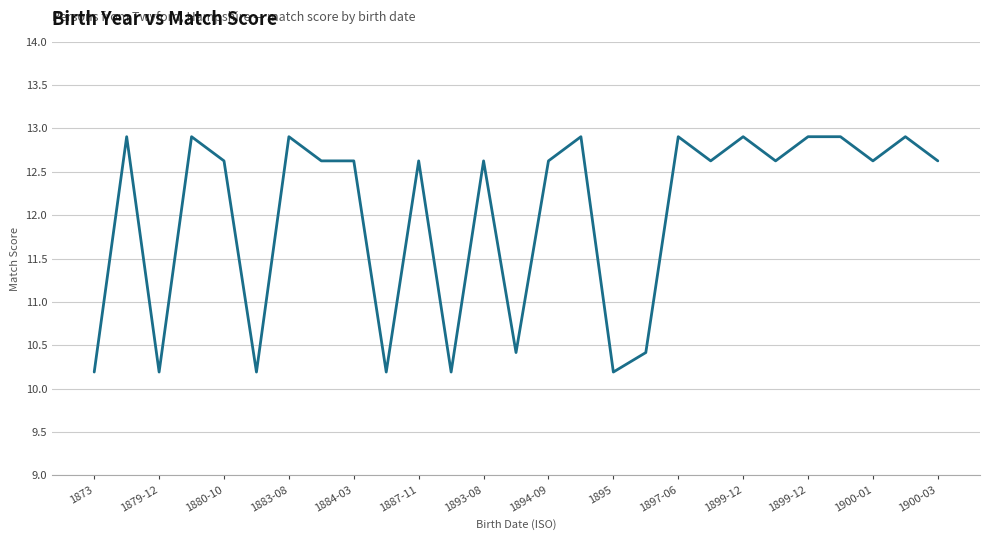

What is the smallest value displayed?

10.2